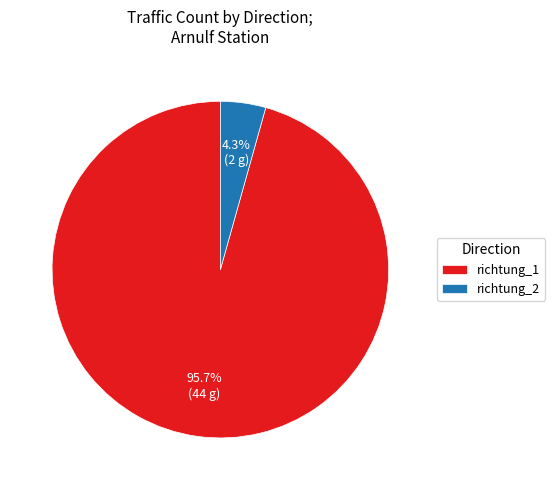

Is there any slice that represents more than half of the pie?

Yes